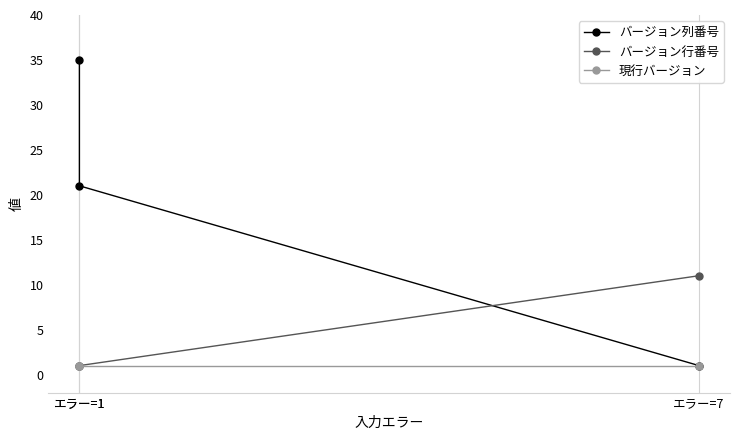

How many lines are shown in the chart?

3